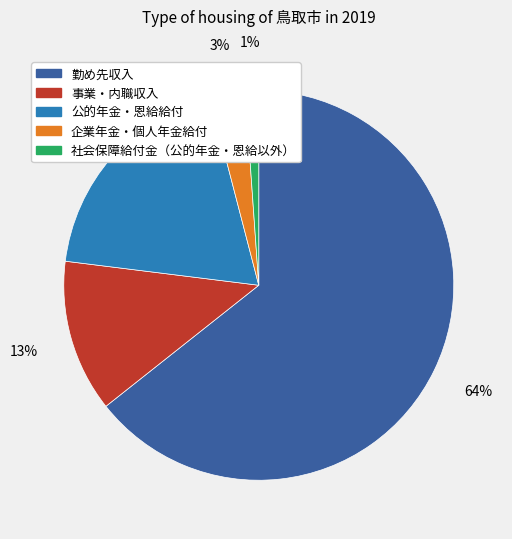

Count the number of slices in the pie.

5